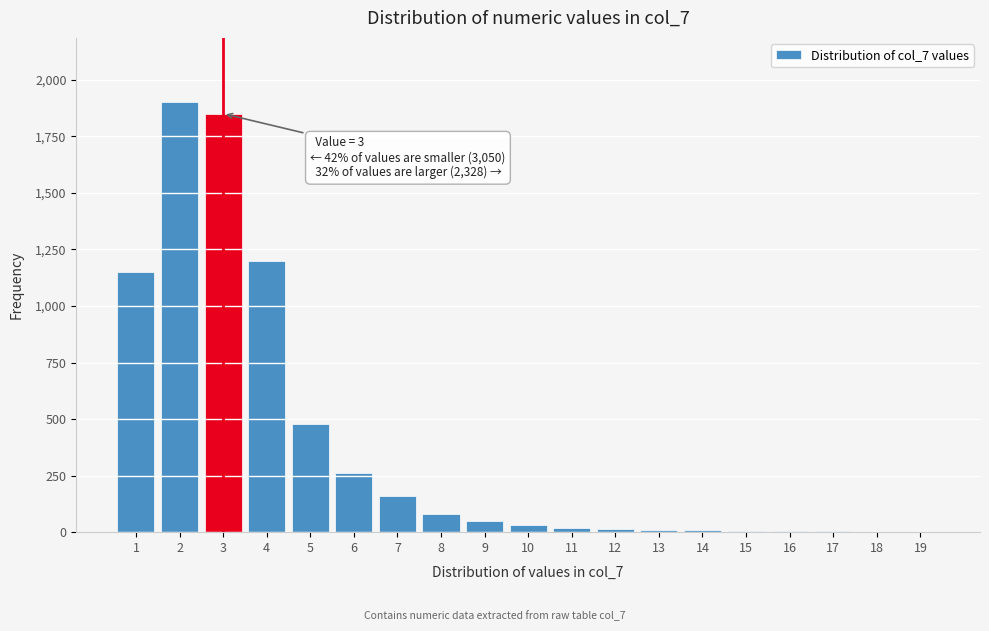

Is it true that the value at 1 is 1150?

True